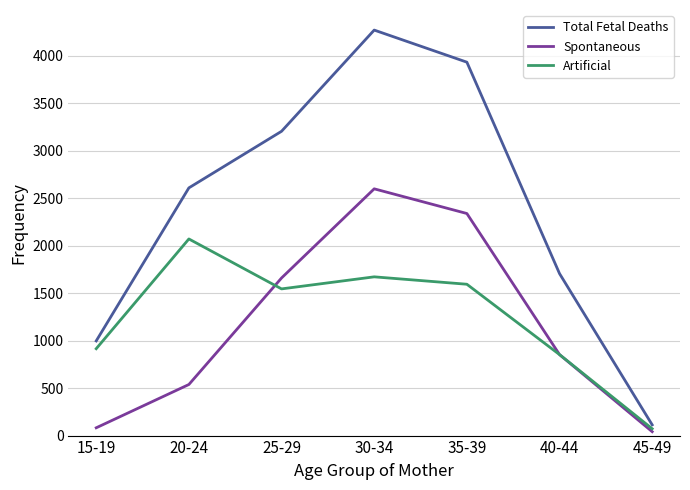

What position from the right is 20-24?

6